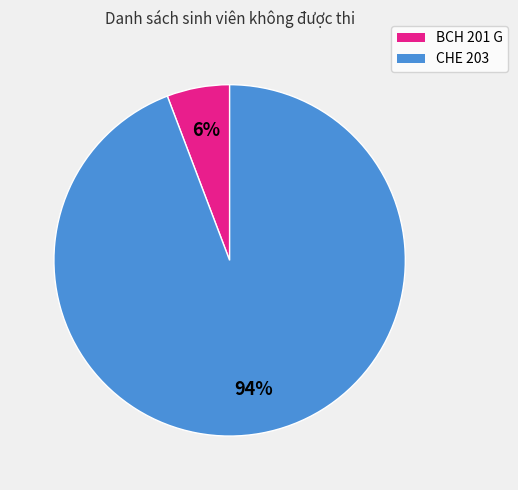

What is the largest slice in the pie chart?

CHE 203